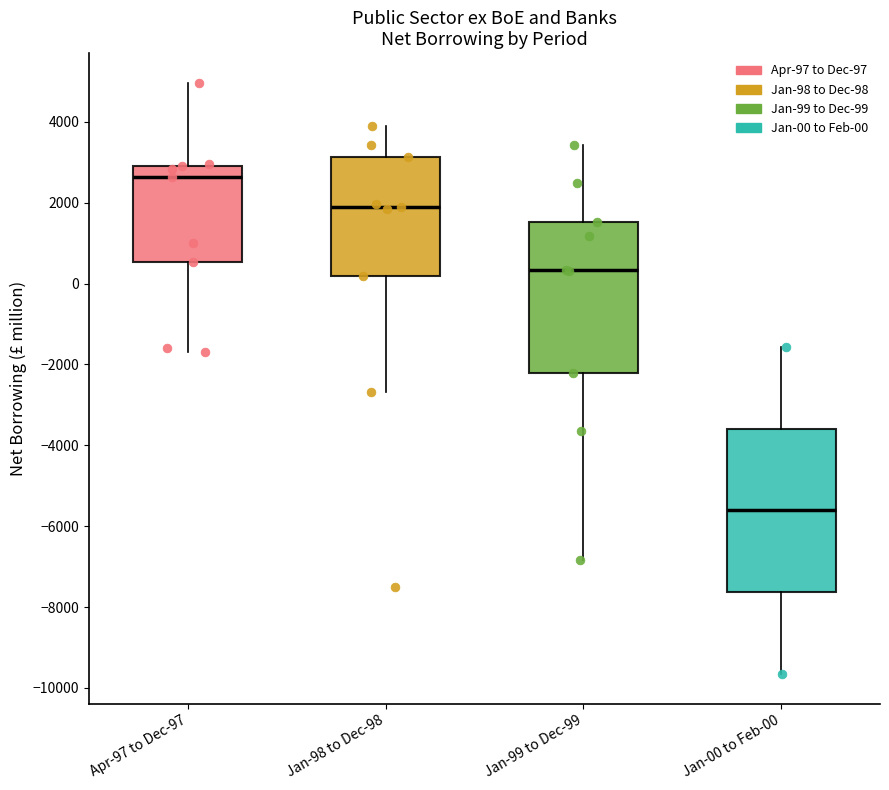

Which box is the tallest, from its lower edge to its upper edge?

Jan-00 to Feb-00